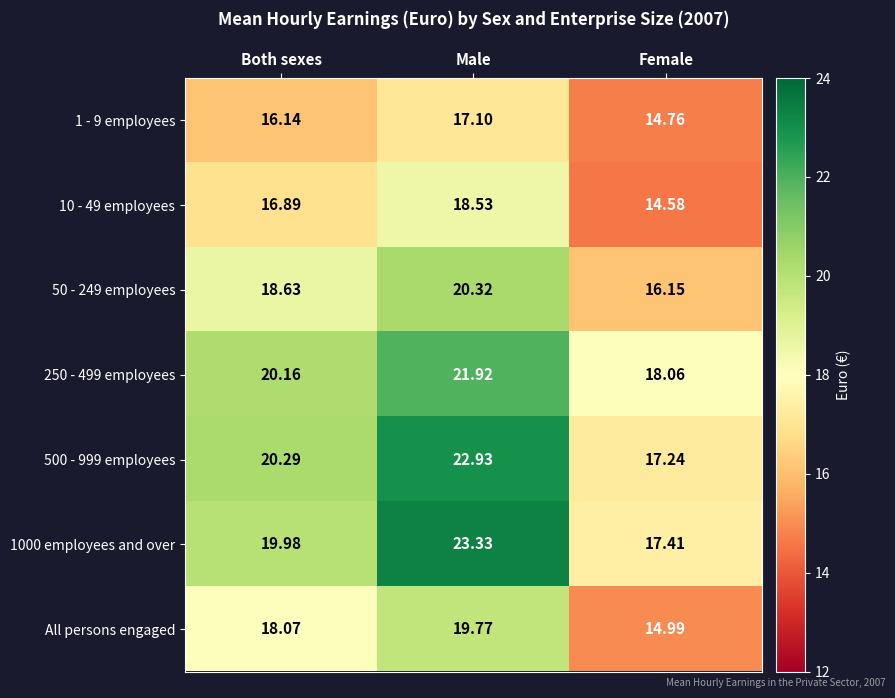

Which category has the highest value in the 1 - 9 employees series?

Male